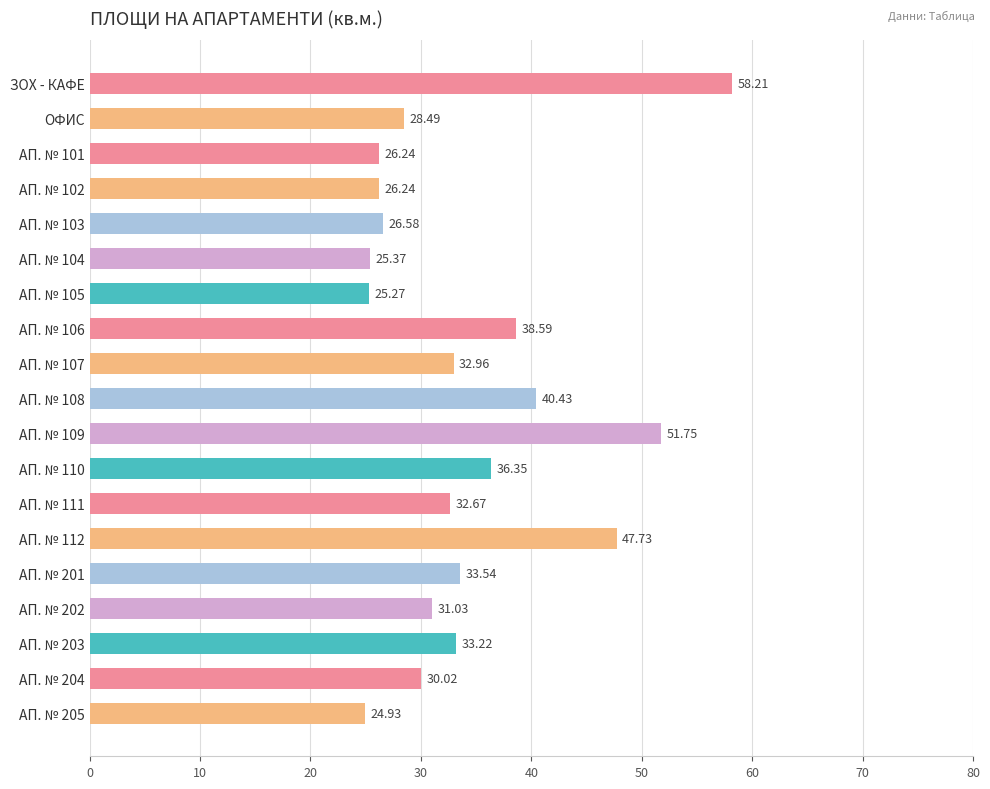

Which has a higher value, АП. № 106 or АП. № 111?

АП. № 106